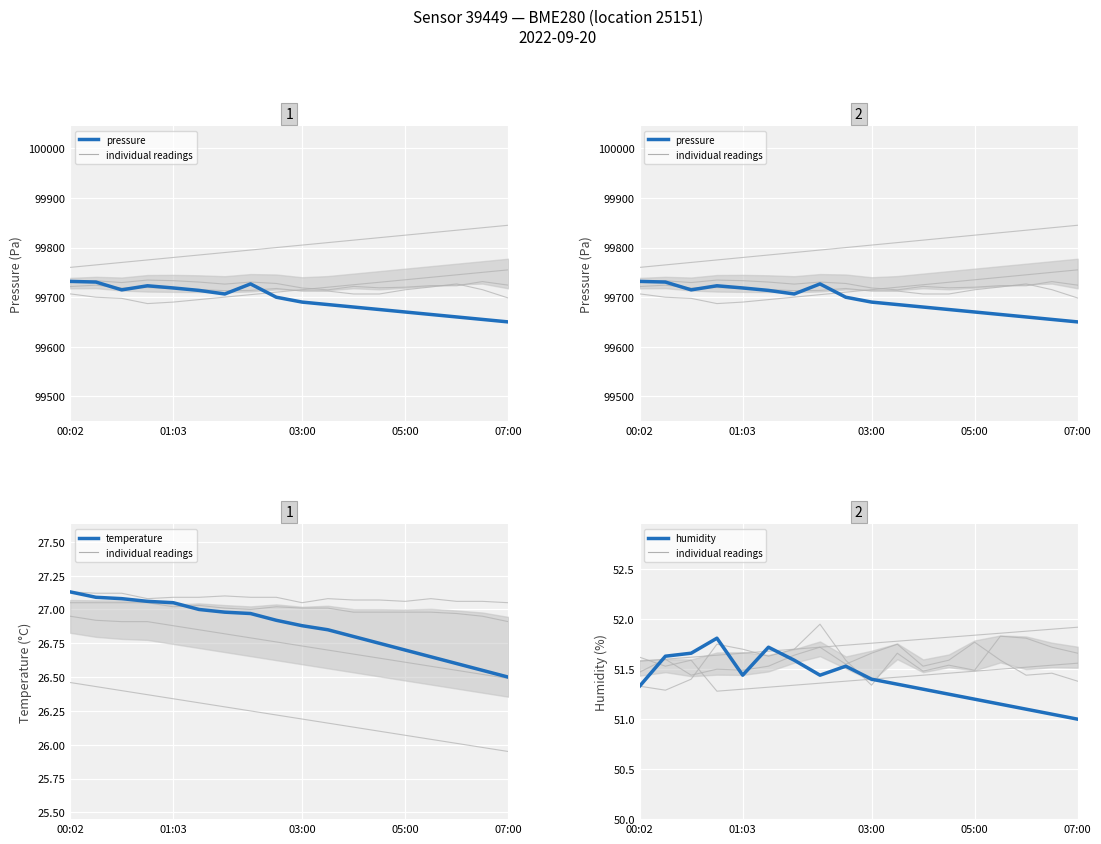

At which label does temperature reach its peak?

00:02